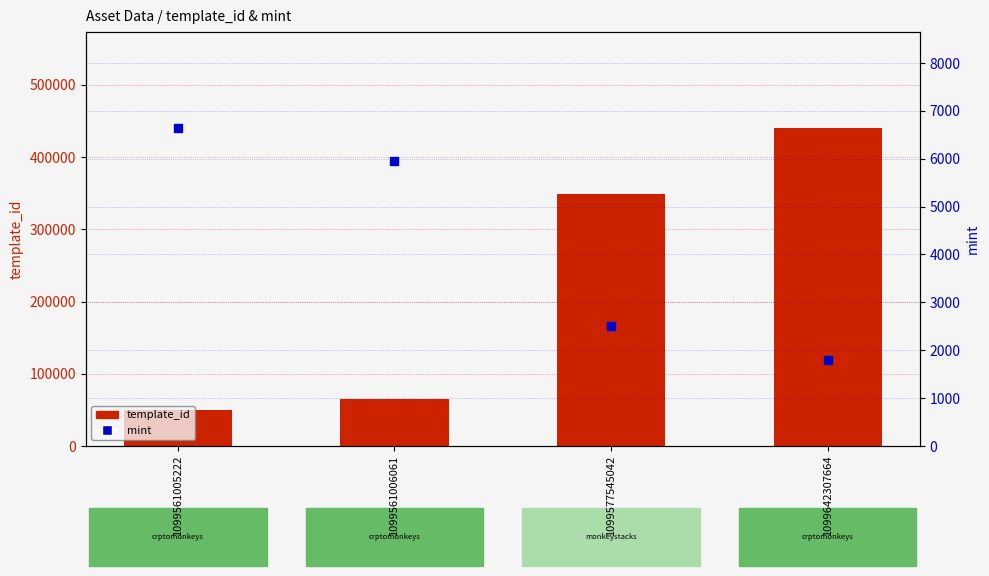

Which series has the largest total across all categories?

template_id